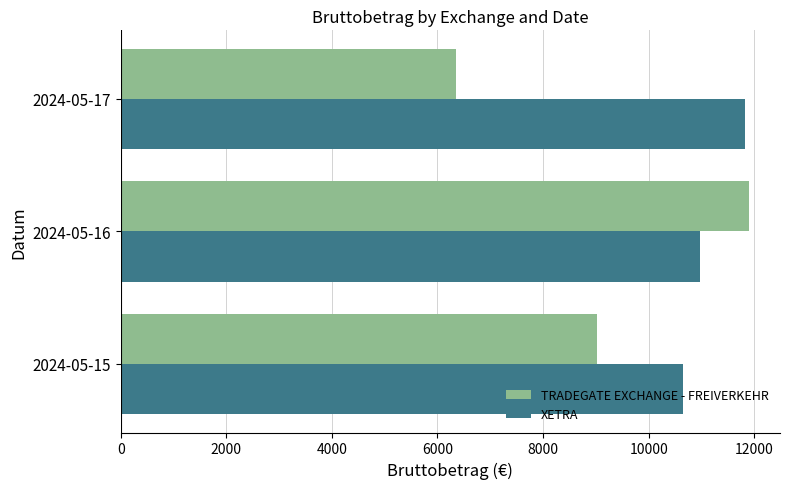

At which category is the sum across all series the highest?

2024-05-16